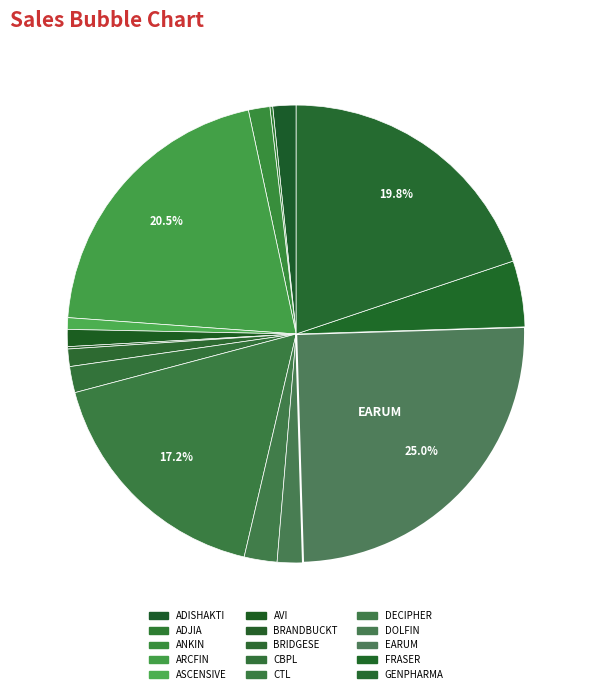

What percentage is the ARCFIN slice, to the nearest percent?

21%